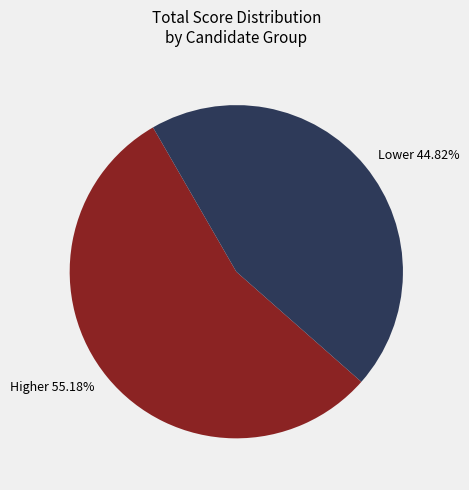

Rank the categories by value from highest to lowest.

Higher 55.18%, Lower 44.82%